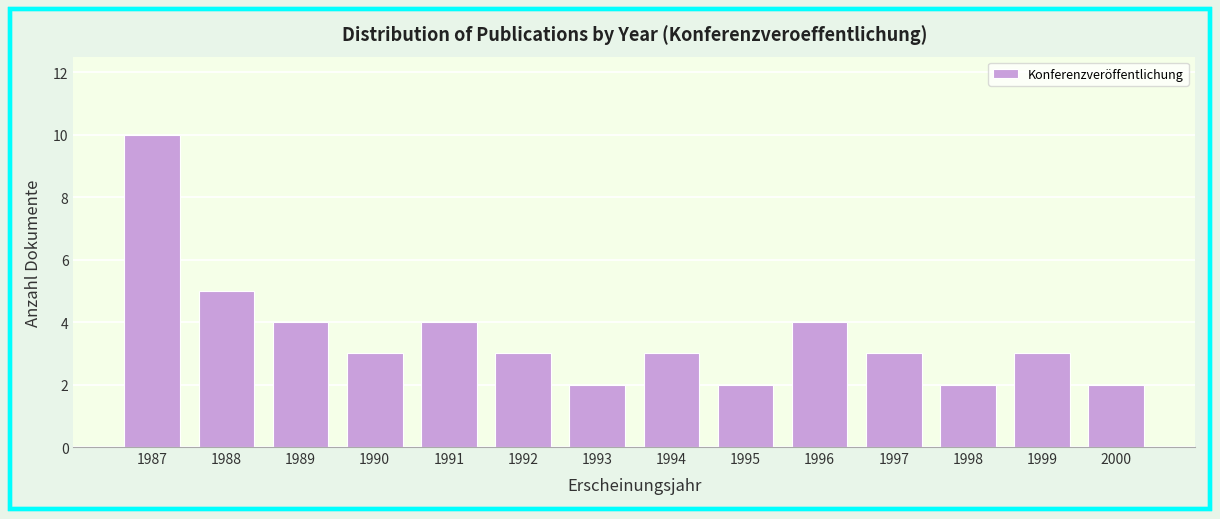

Reading left to right, extract all data points from this chart.

1987=10	1988=5	1989=4	1990=3	1991=4	1992=3	1993=2	1994=3	1995=2	1996=4	1997=3	1998=2	1999=3	2000=2